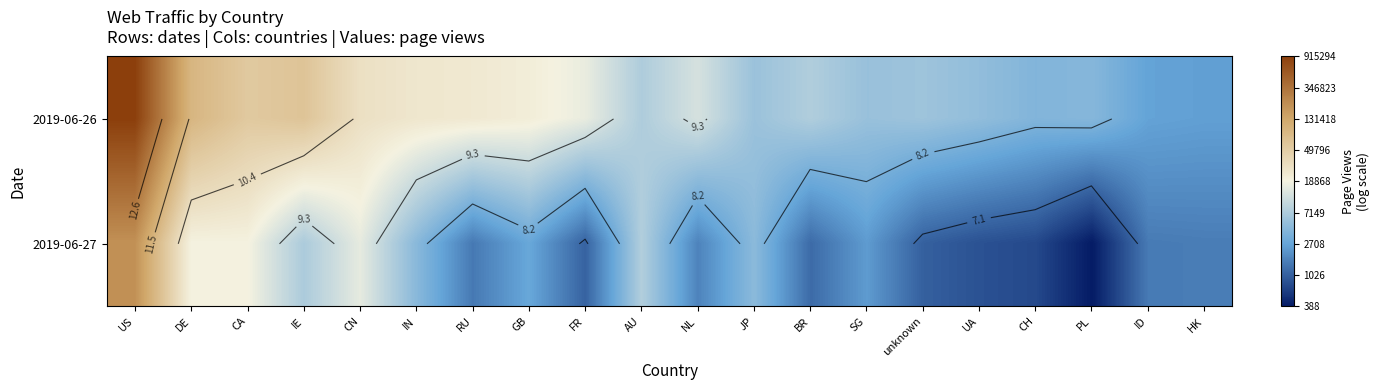

Between CH and US, which is larger?

US